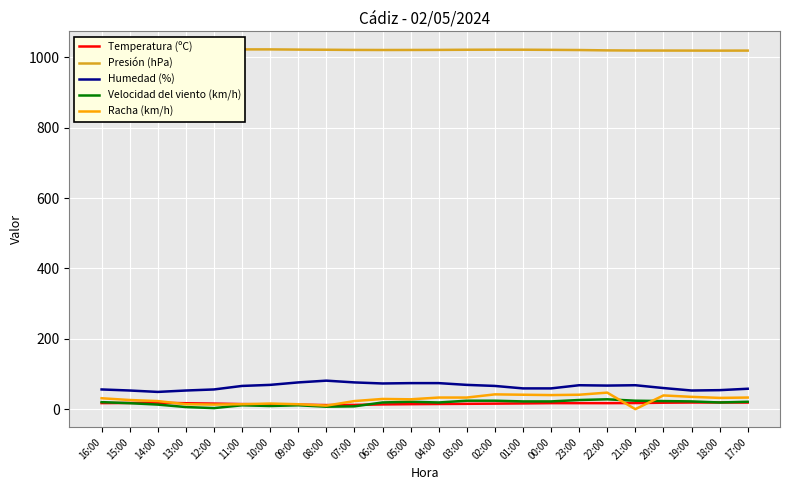

Is this an area chart (filled region under the line)?

No